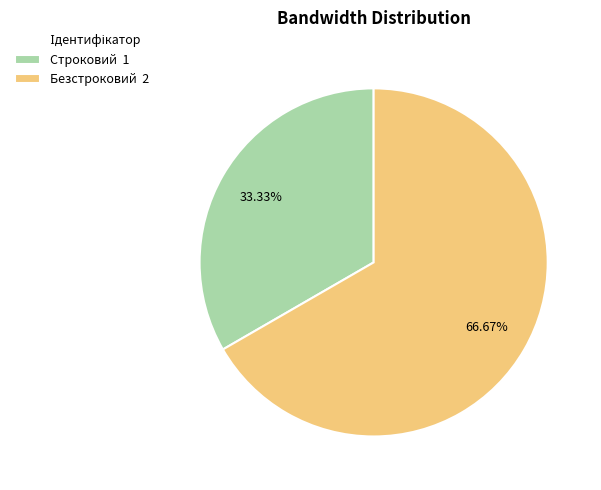

Count the number of slices in the pie.

2